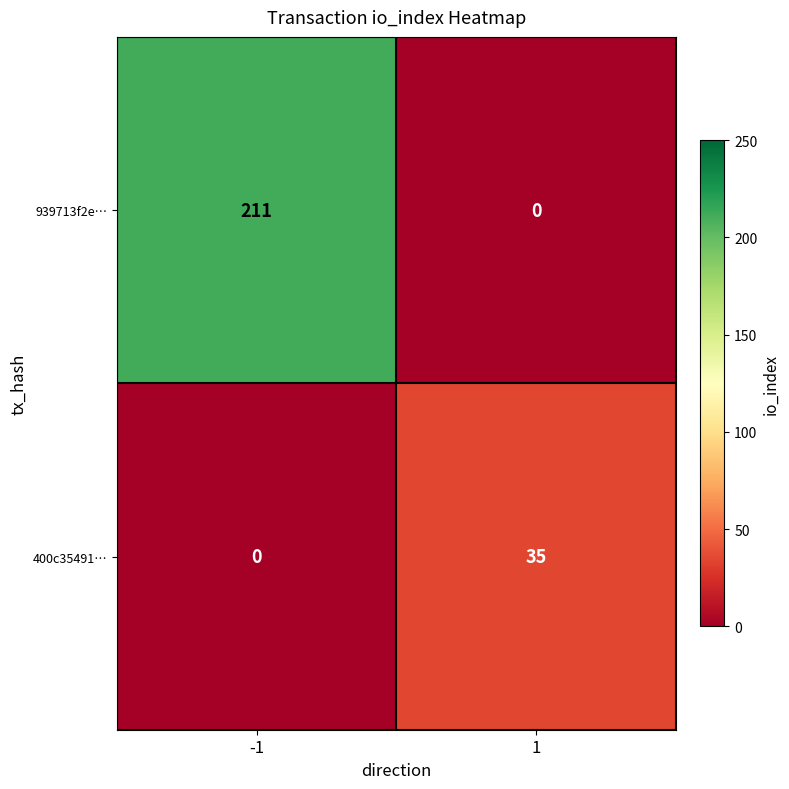

Which label corresponds to the largest value in the chart?

-1